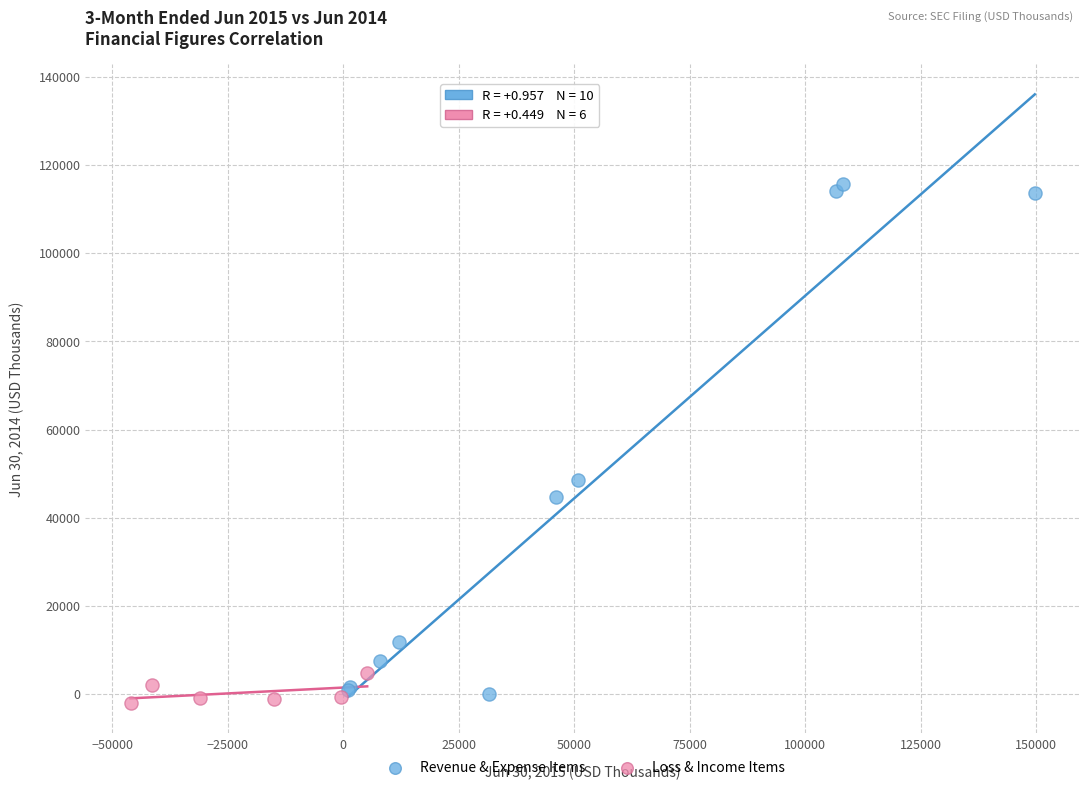

Which series has the largest Y range (max minus min)?

Revenue & Expense Items